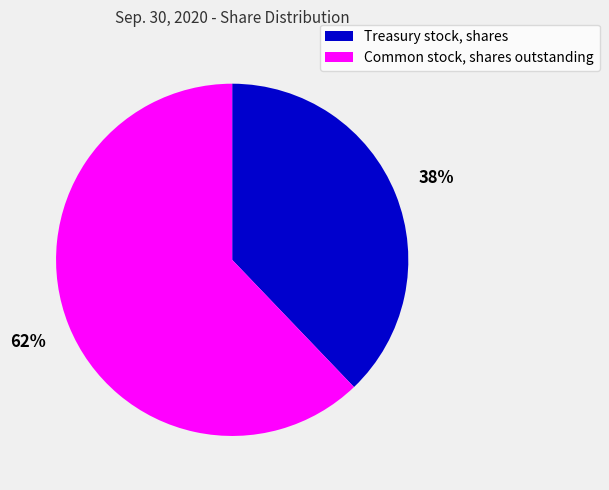

How many slices are in this pie chart?

2